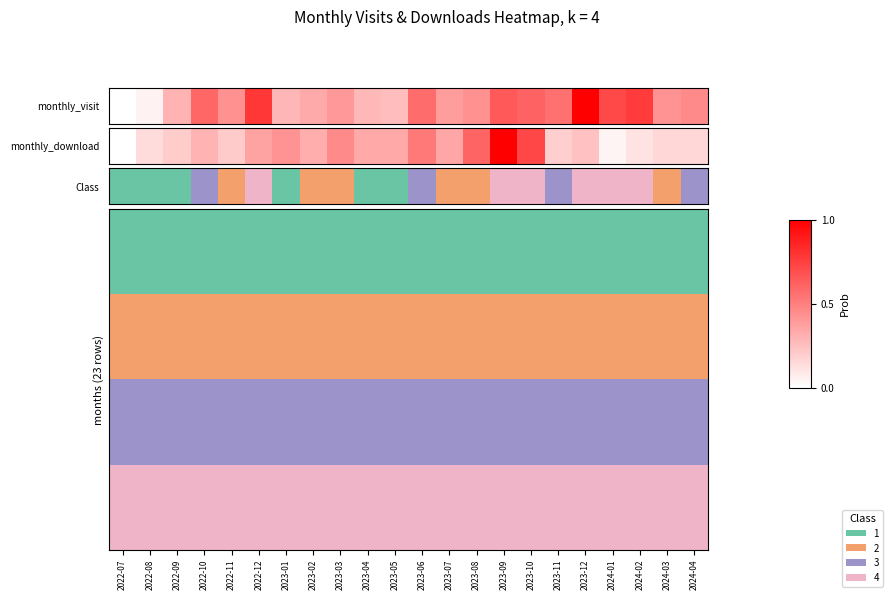

Count the number of categories in the chart.

22